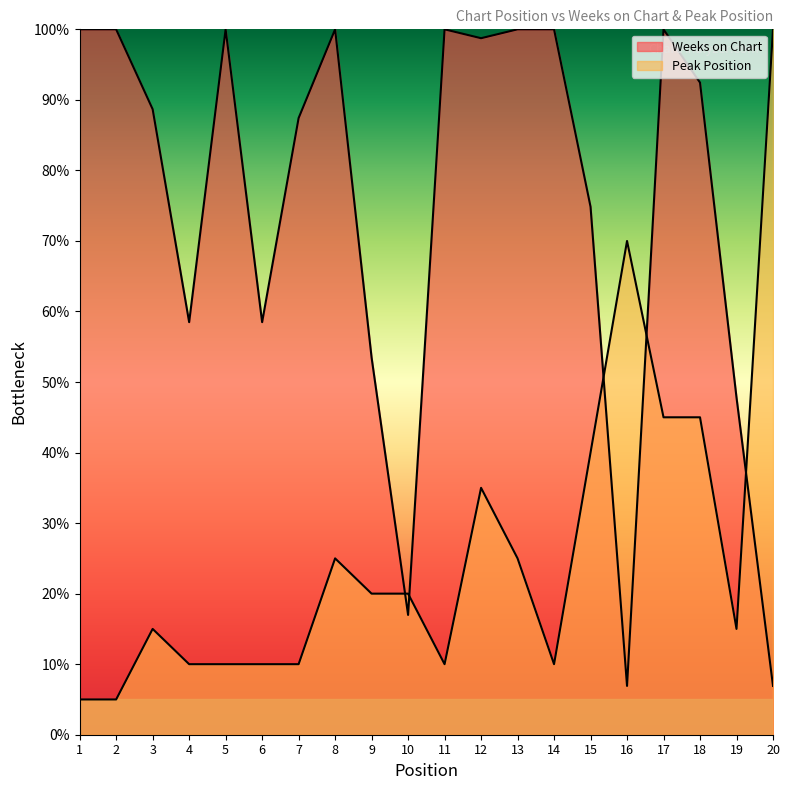

What is the lowest value of the Peak Position series?

5.0